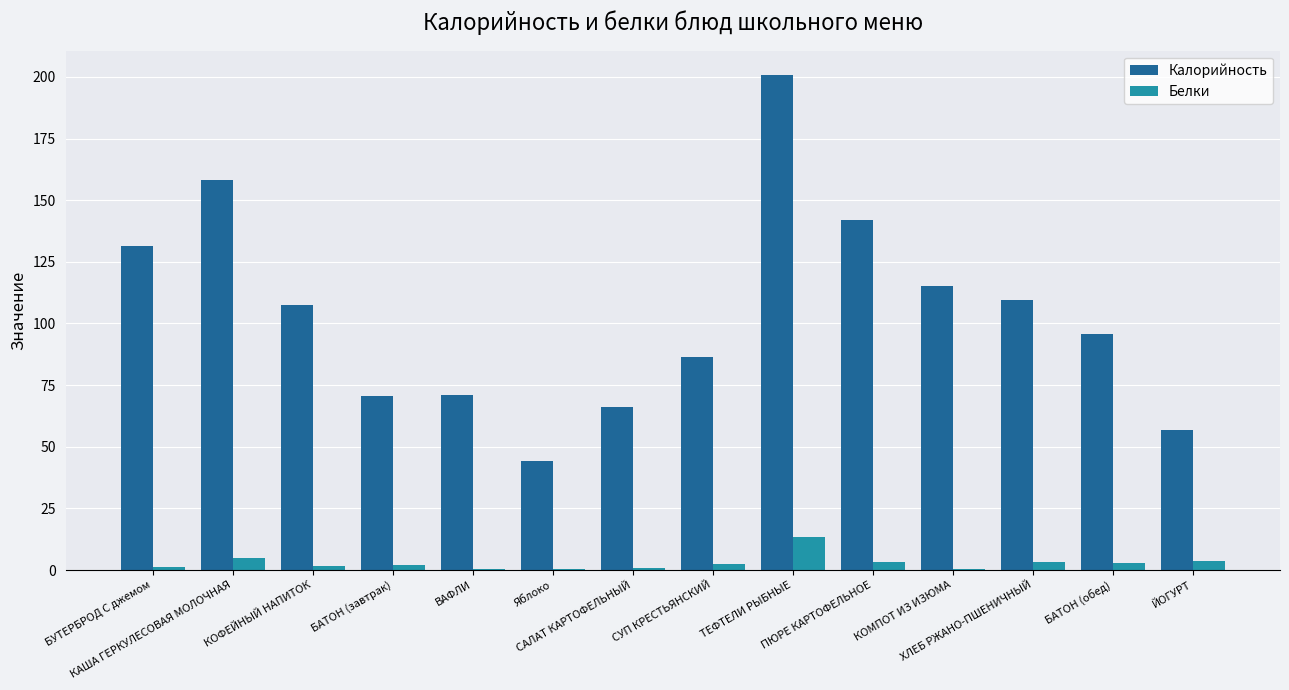

Which series has the largest total across all categories?

Калорийность